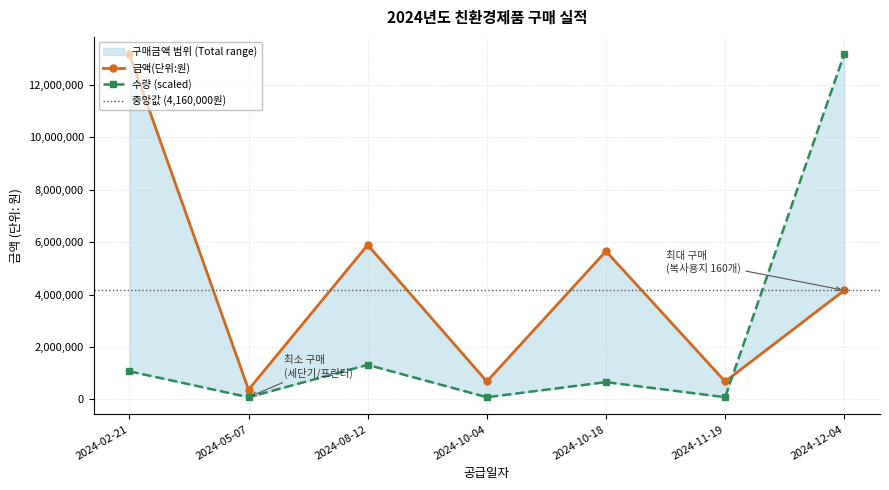

True or false: 금액(단위:원) has a value of 8561582 at 2024-10-18.

False